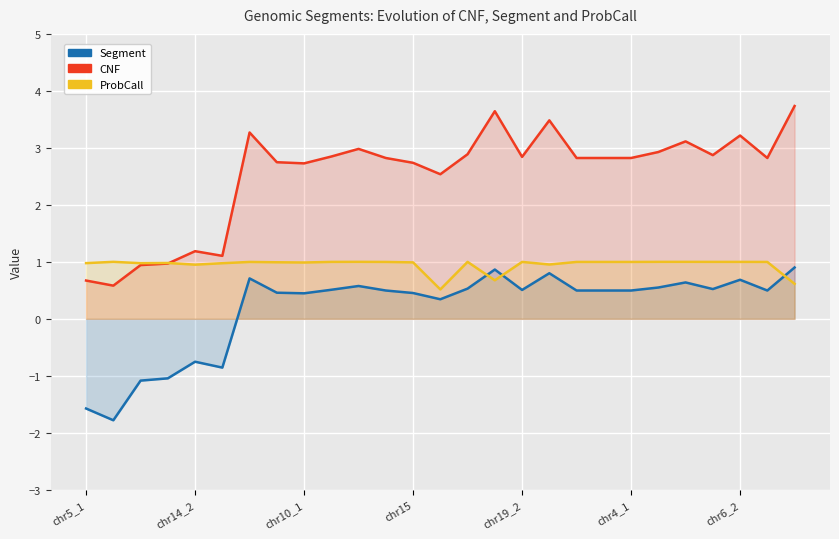

True or false: CNF has a value of 2.5 at 13.

True